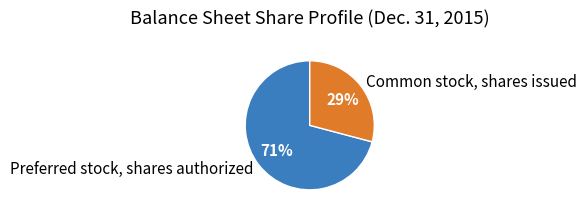

What percentage is the Common stock, shares issued slice, to the nearest percent?

29%